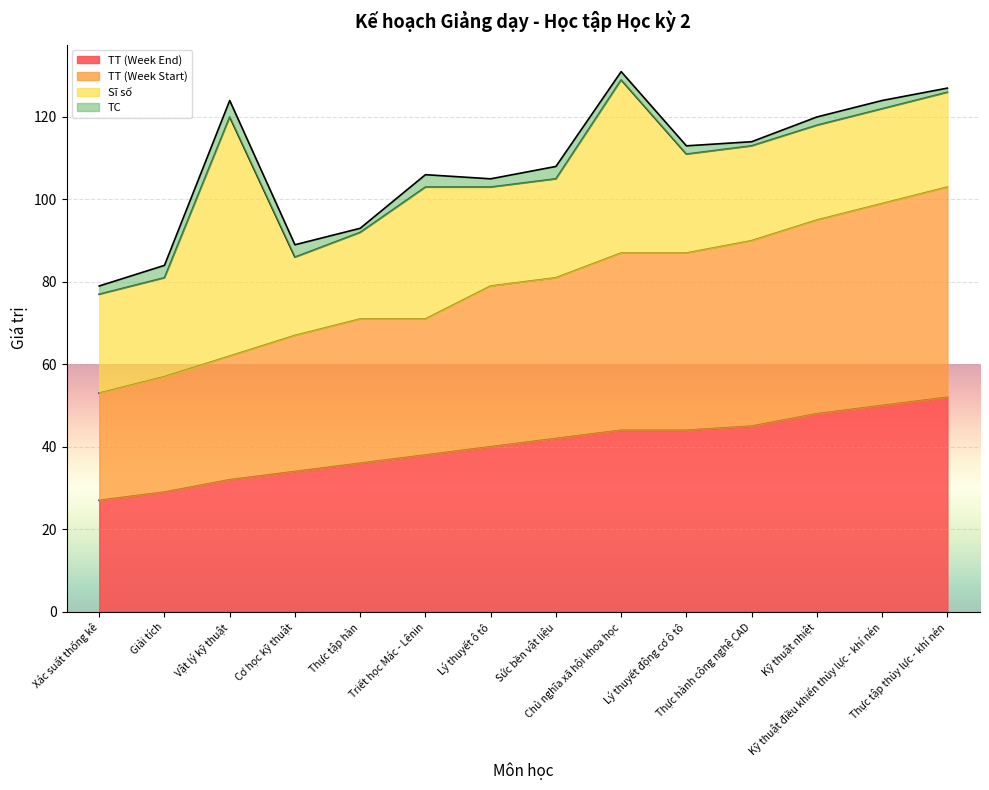

At which label is TT (Week End) closest to 39?

Triết học Mác - Lênin